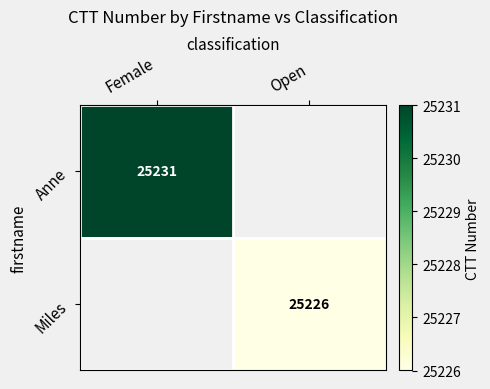

The value of Anne at Female is 25231. True or false?

True